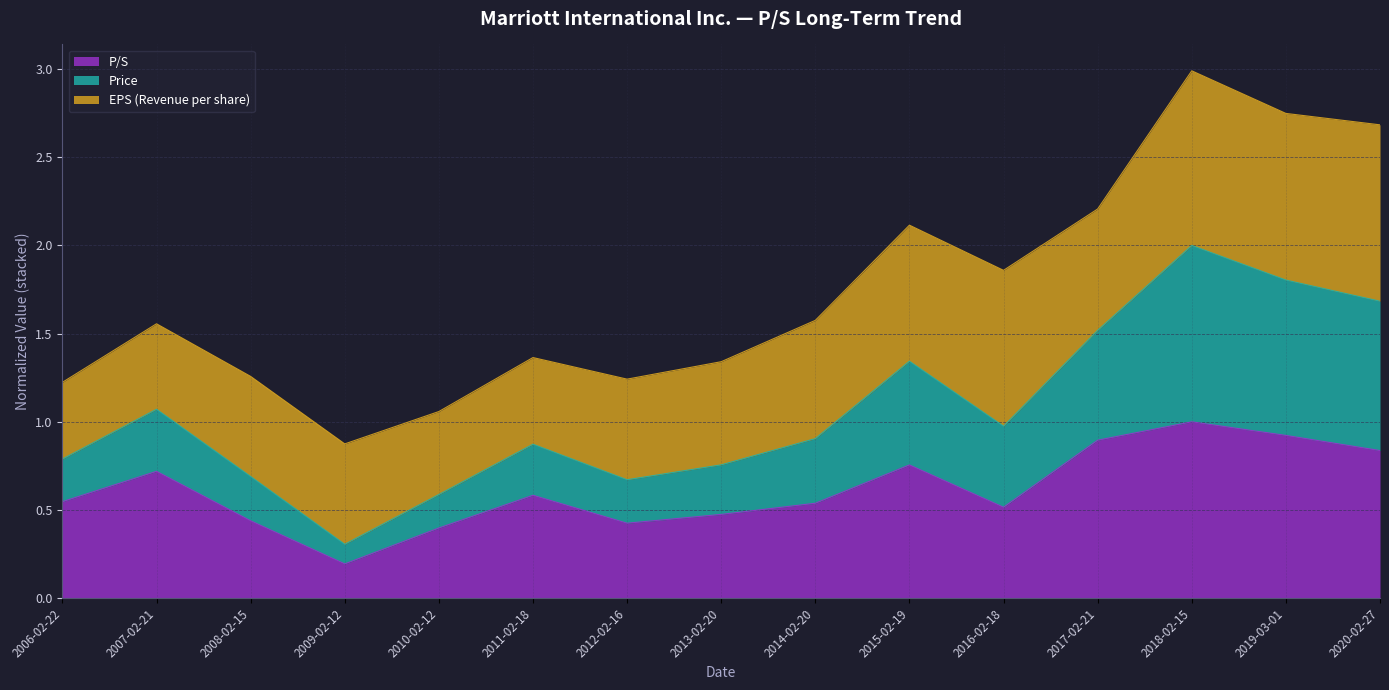

Where is P/S nearest to the value 0?

2009-02-12